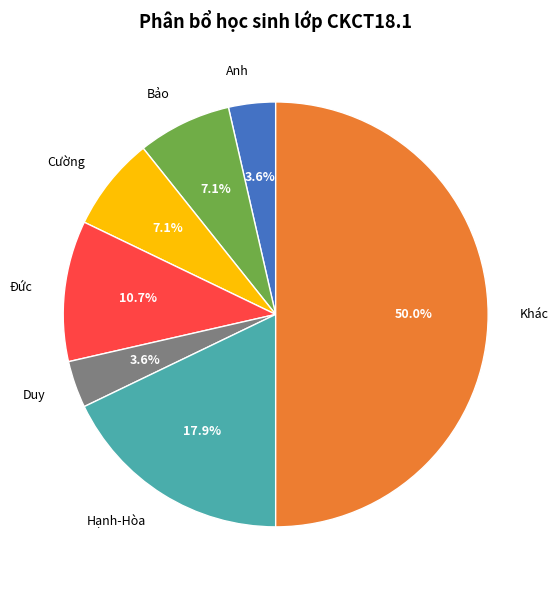

To the nearest percent, what is the average slice percentage?

14%